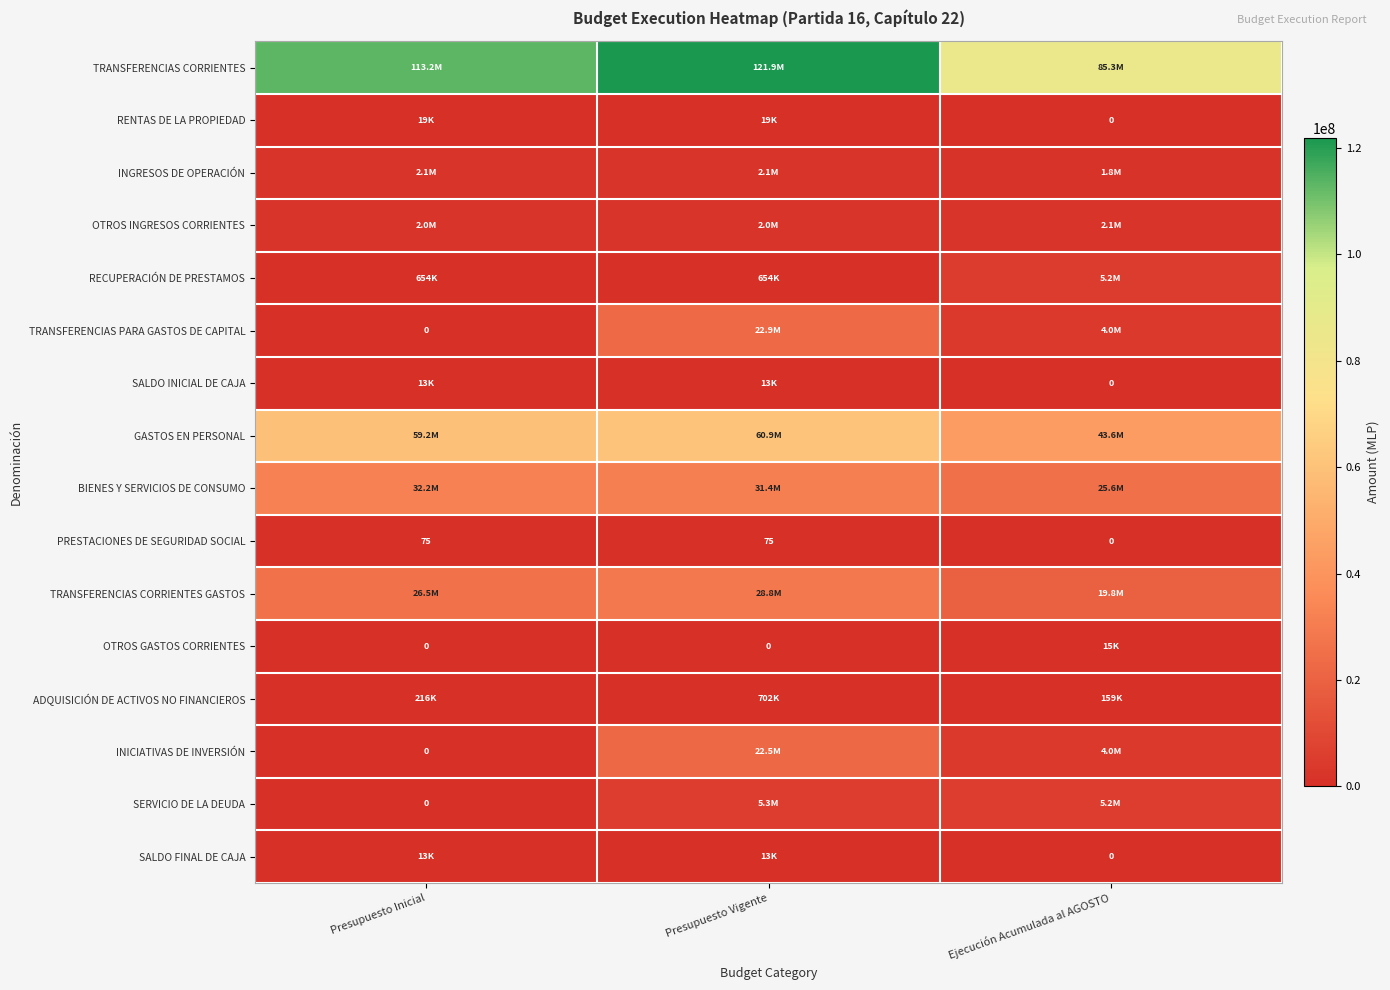

Count the GASTOS EN PERSONAL values in the range 43646401 to 60914839.

3